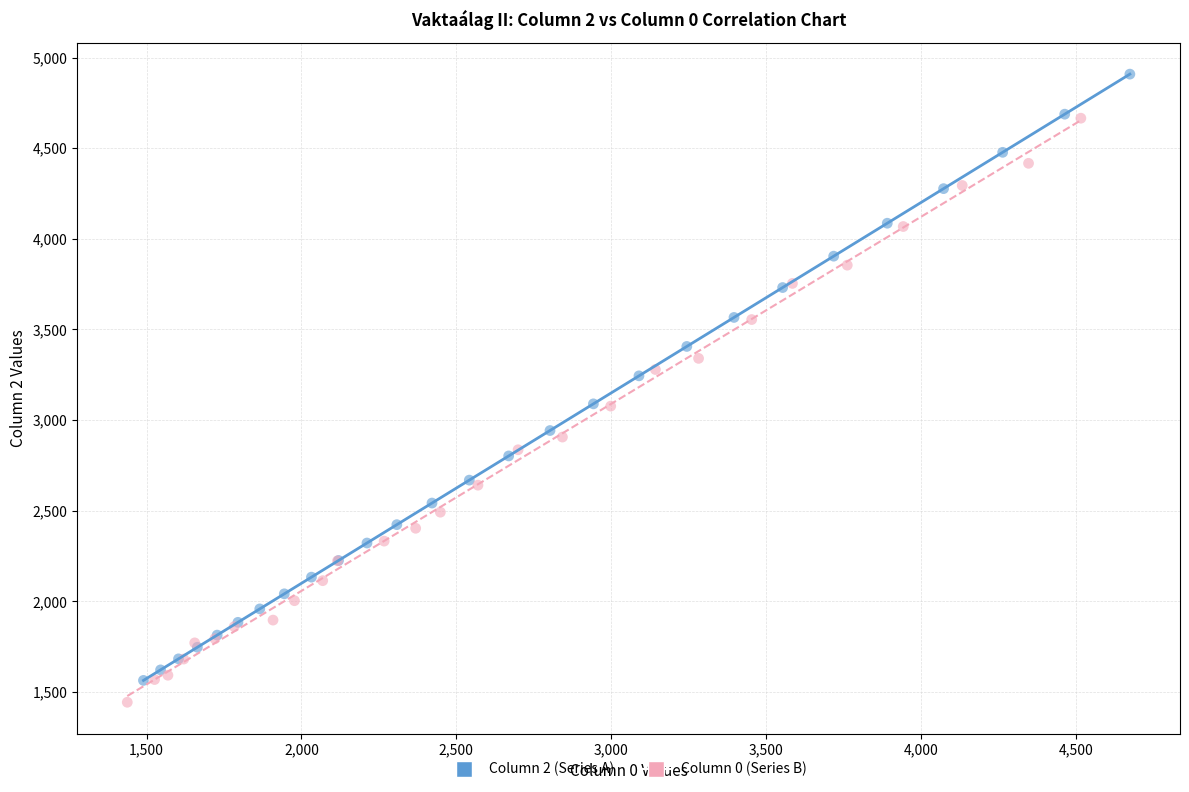

Which series has the widest spread of Y values?

Column 2 (Series A)